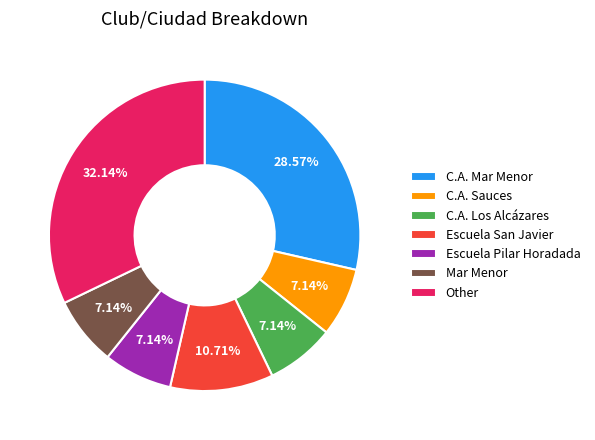

Is the sum of Escuela Pilar Horadada and Other greater than half?

No